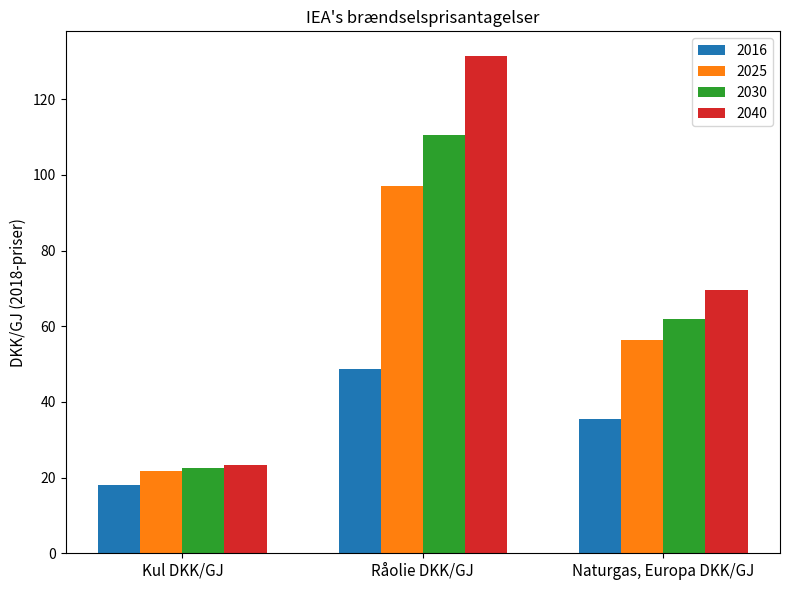

What is the average value of the 2016 series?

34.0